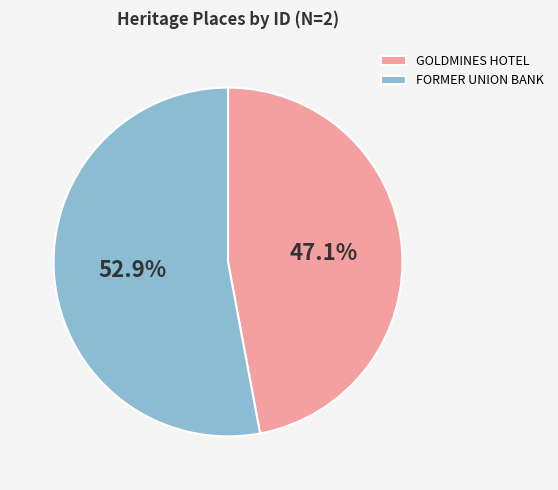

To the nearest percent, what is the difference between the FORMER UNION BANK and GOLDMINES HOTEL slice percentages?

6%